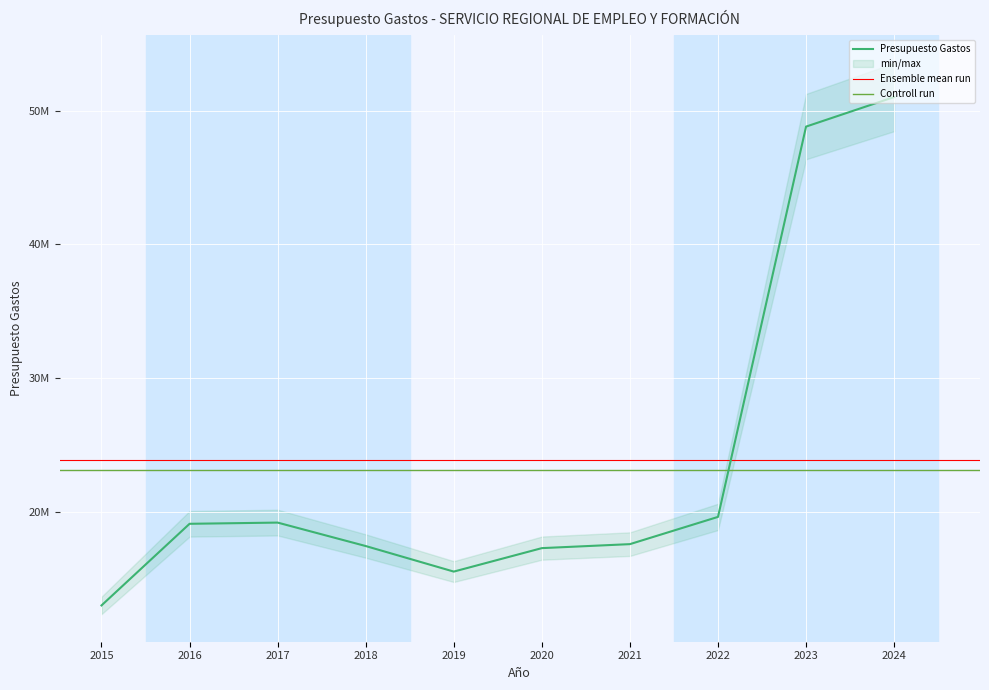

What is the minimum value shown in the chart?

13039909